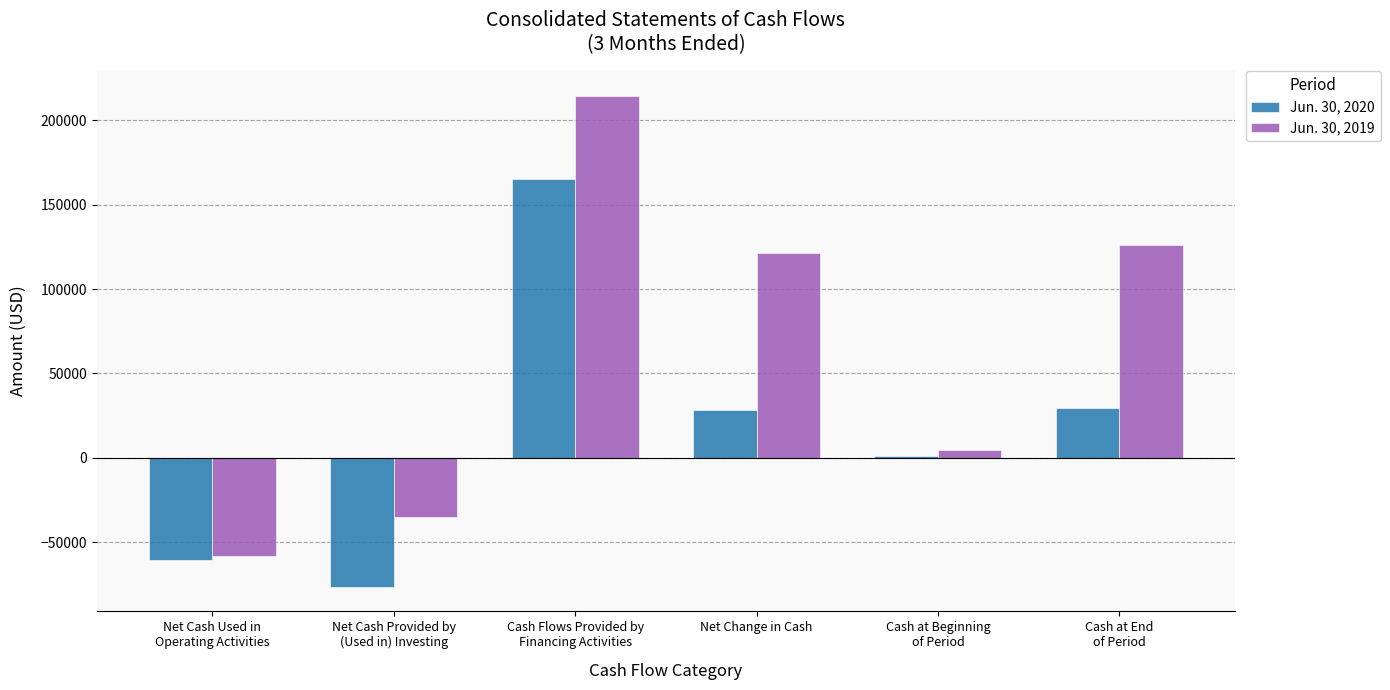

How many values in the Jun. 30, 2020 series are below 28250?

3